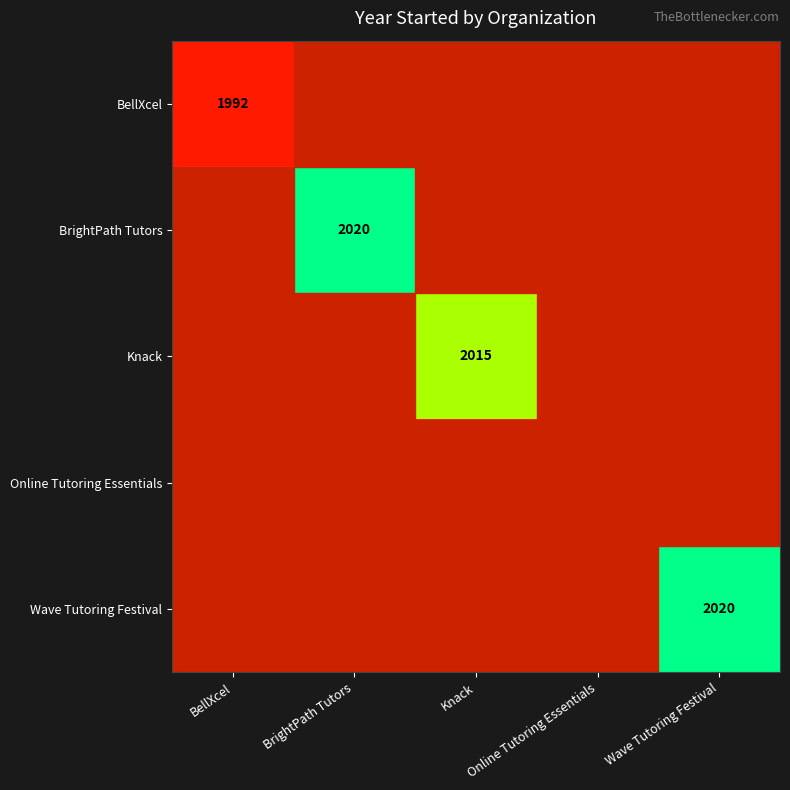

Is it true that Wave Tutoring Festival equals 3526 at Wave Tutoring Festival?

False